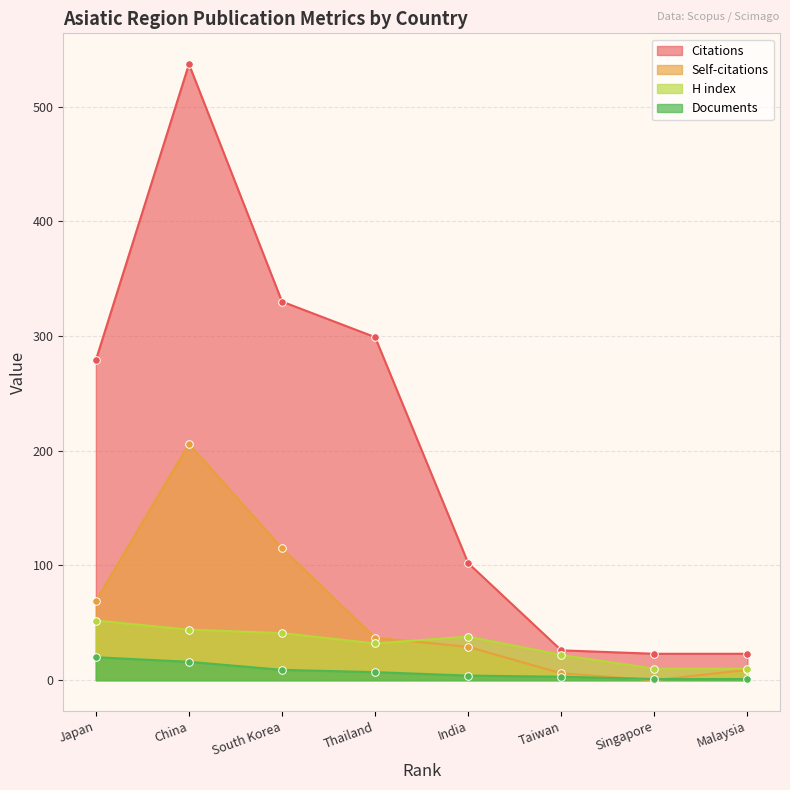

Which series contains the lowest Y value?

Self-citations